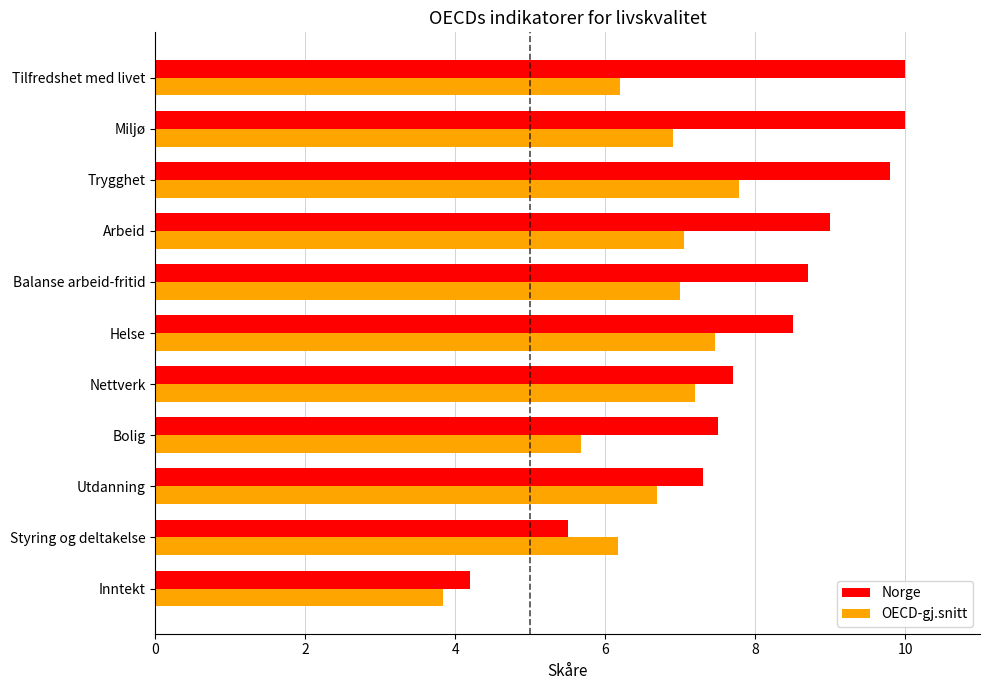

What is the average value of the Norge series?

8.0